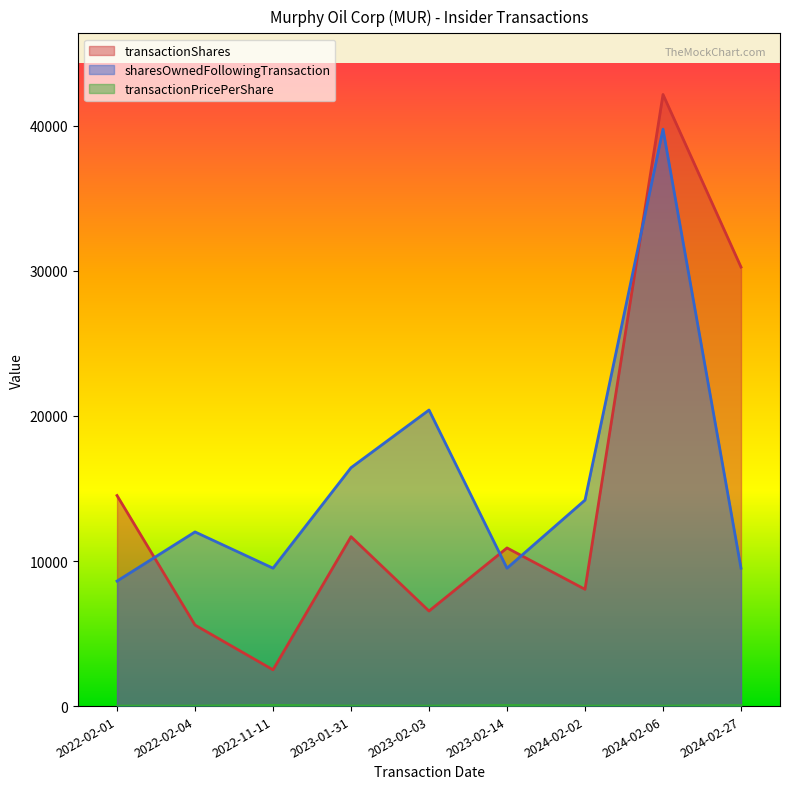

How many categories are shown in the chart?

9